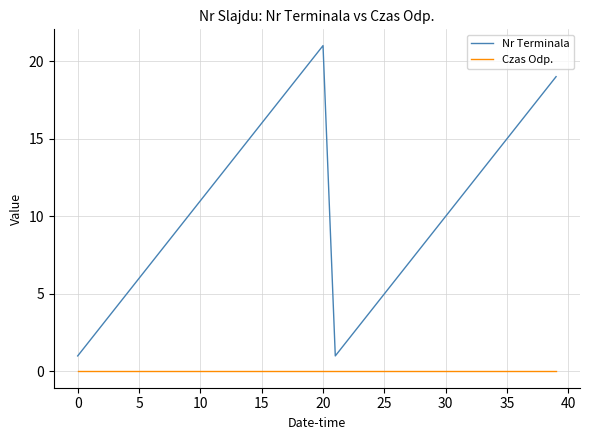

True or false: Czas Odp. and Nr Terminala intersect in this chart.

False